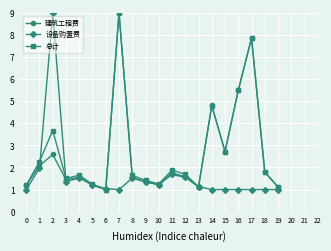

What is the difference between the second highest and second lowest values in the 设备购置费 series?

1.0